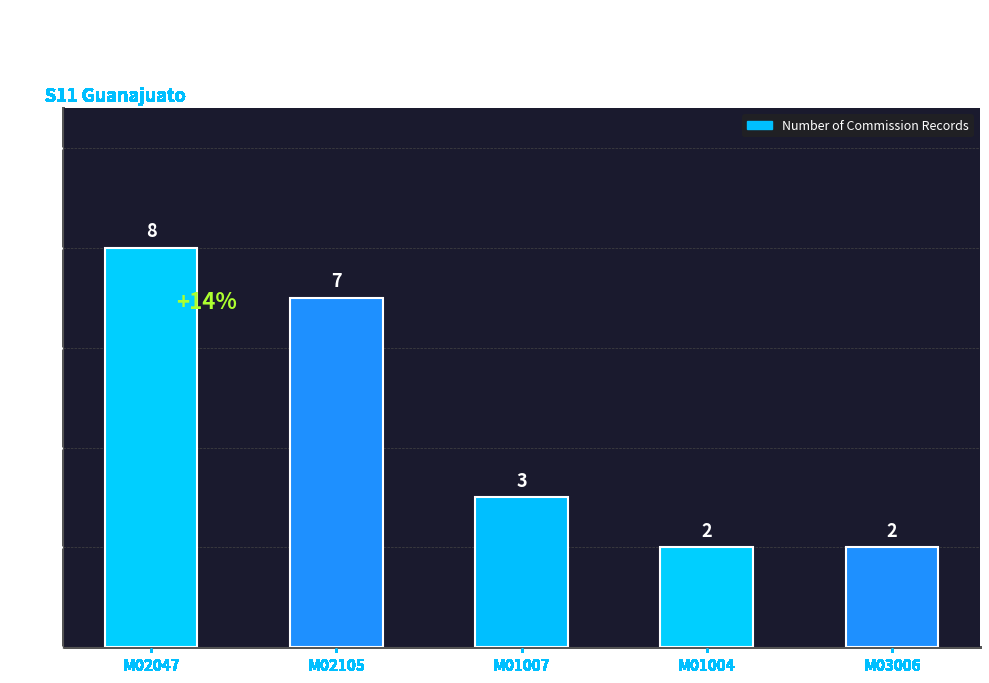

What is the sum of all values?

22